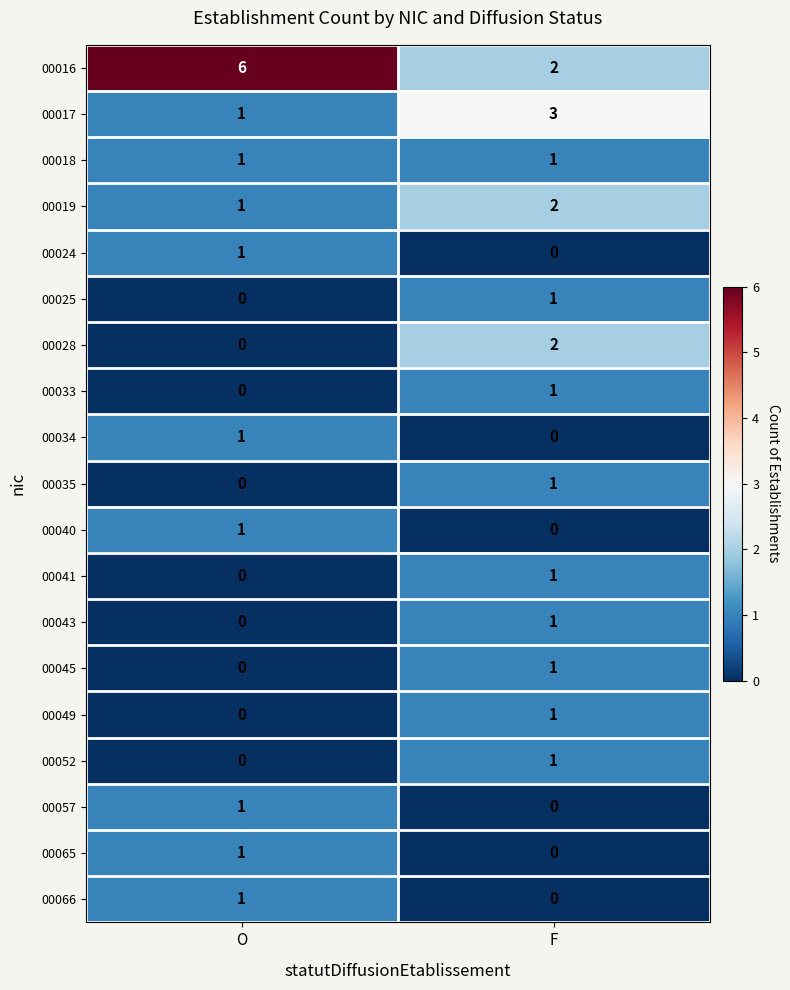

Which series has the largest total across all categories?

00016